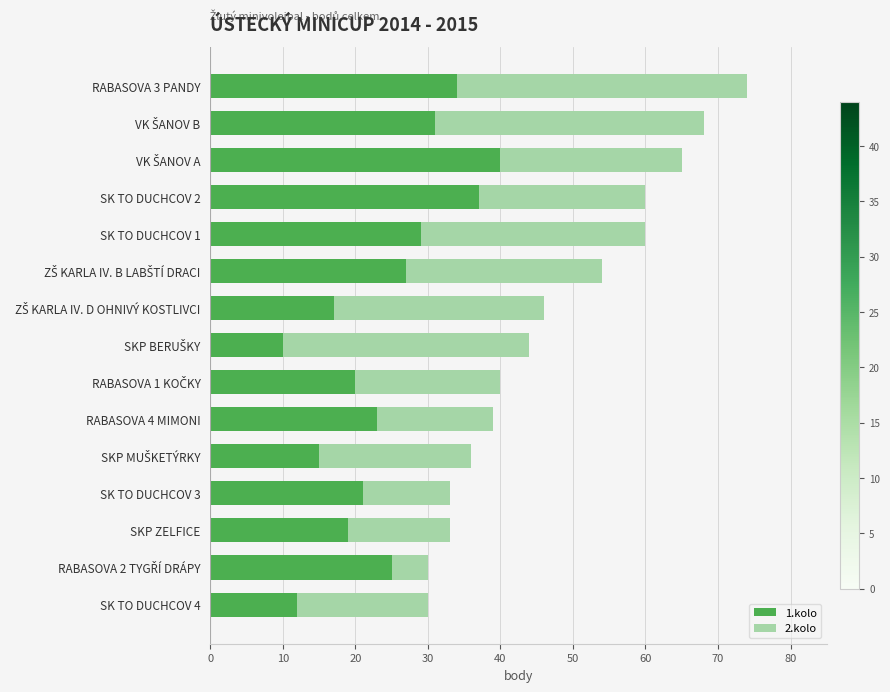

What is the maximum value for 1.kolo?

40